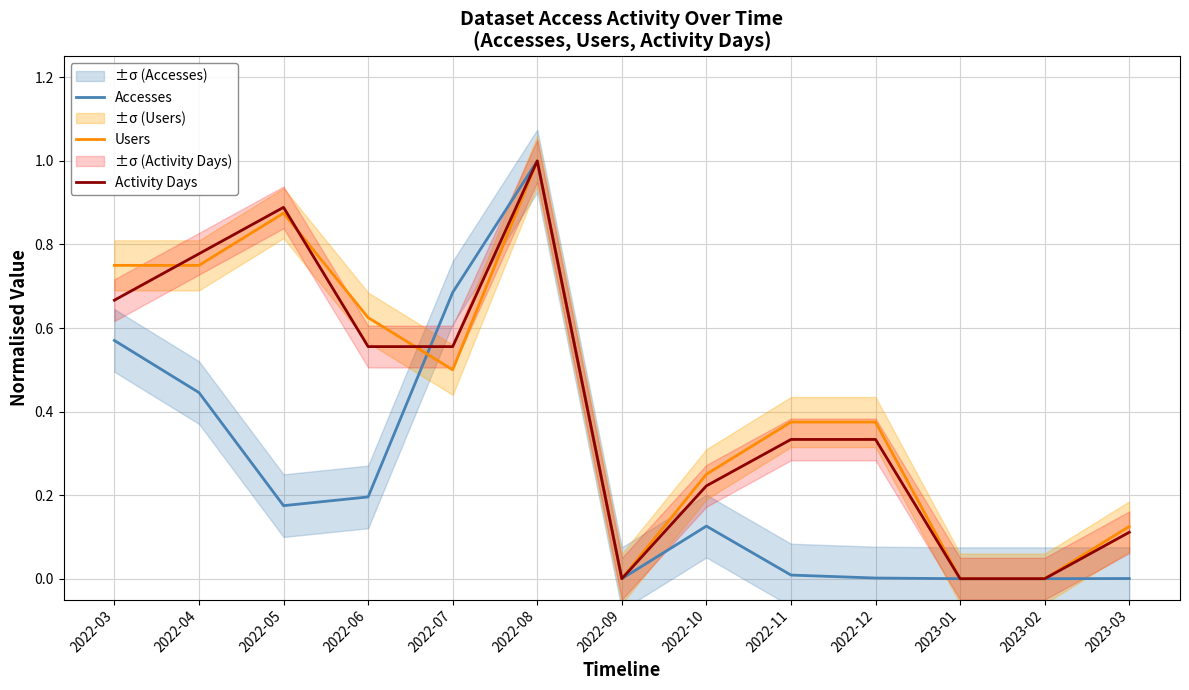

How many distinct data groups are displayed?

3